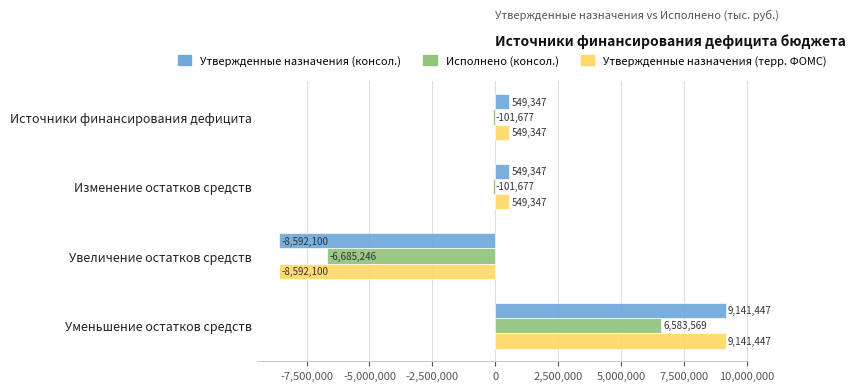

Which category has the lowest value in the Исполнено (консол.) series?

Увеличение остатков средств